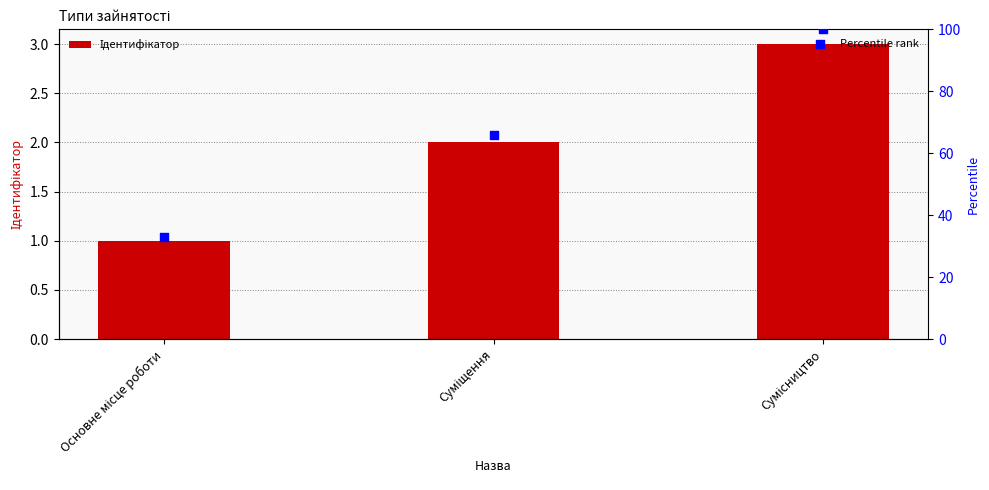

At how many categories does at least one series exceed 76?

1